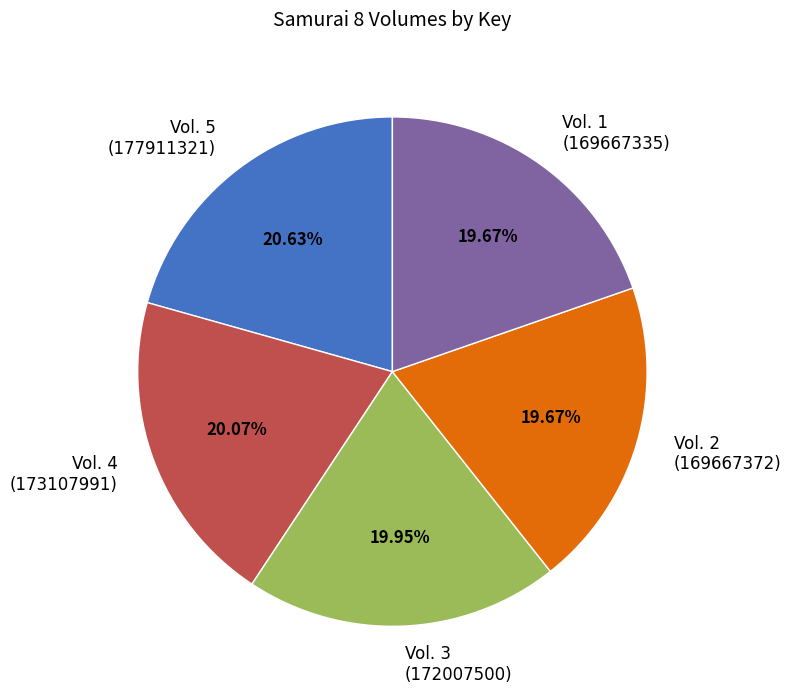

How many slices are in this pie chart?

5